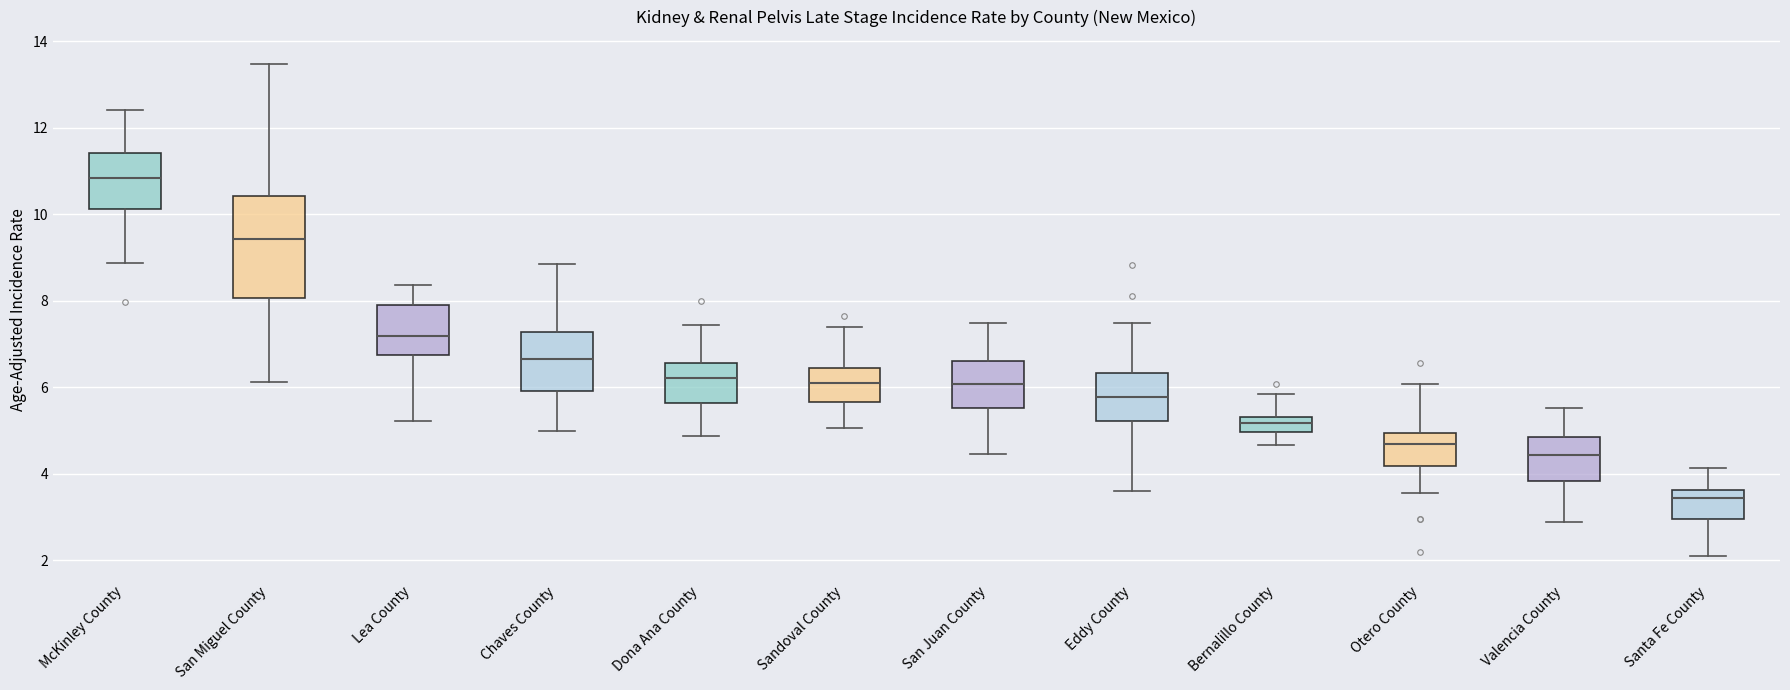

Which box's median line is the highest?

McKinley County